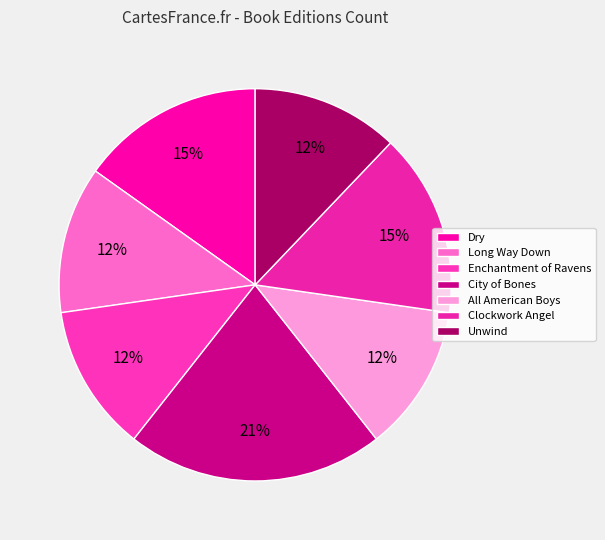

Combined, do Enchantment of Ravens and Unwind account for over 50%?

No